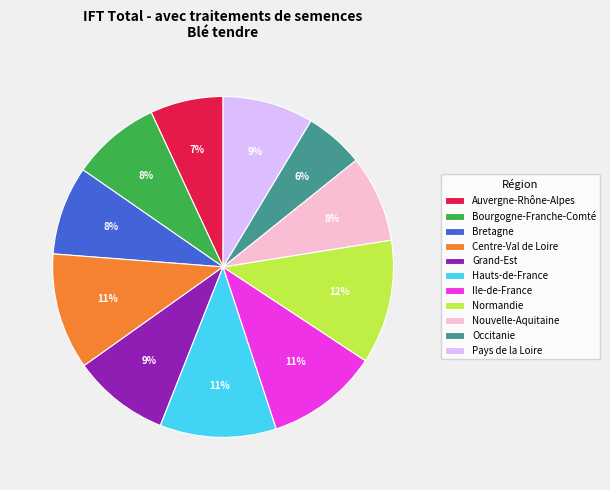

Which has a higher value, Bourgogne-Franche-Comté or Grand-Est?

Grand-Est